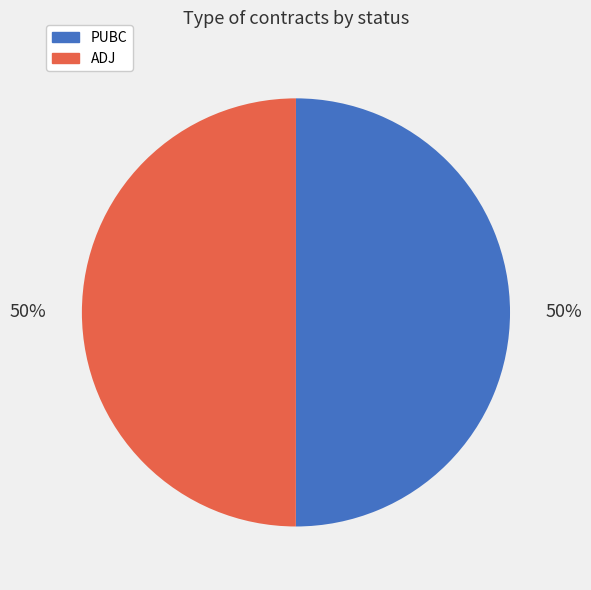

Is it true that PUBC is 50% of the pie?

True